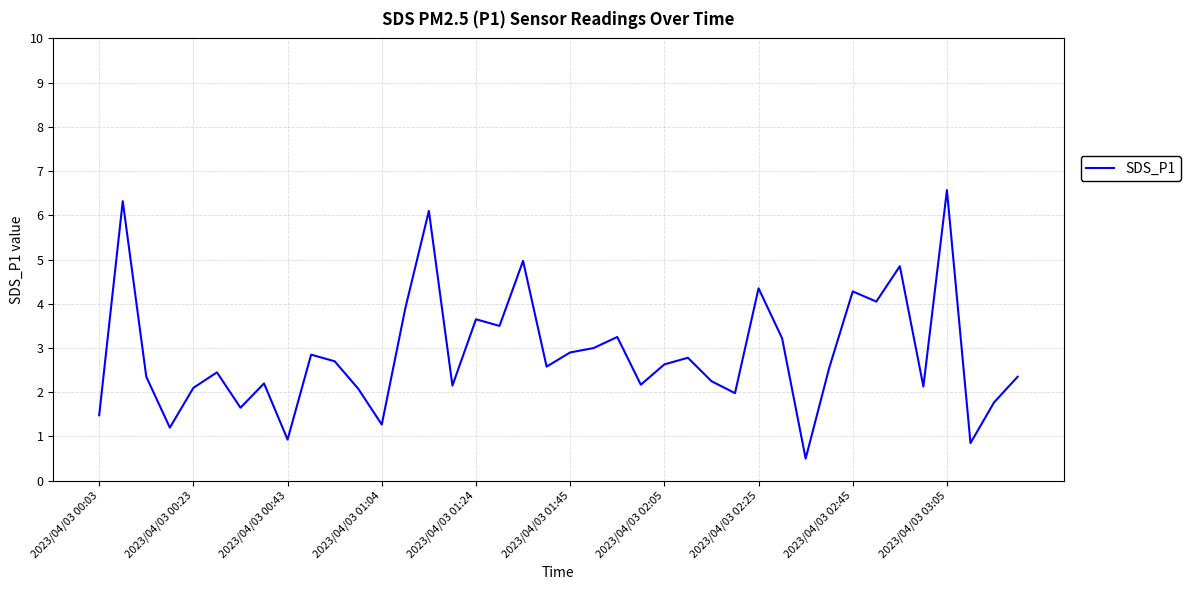

How many interior local peaks (higher than both neighbors) does the data have?

13